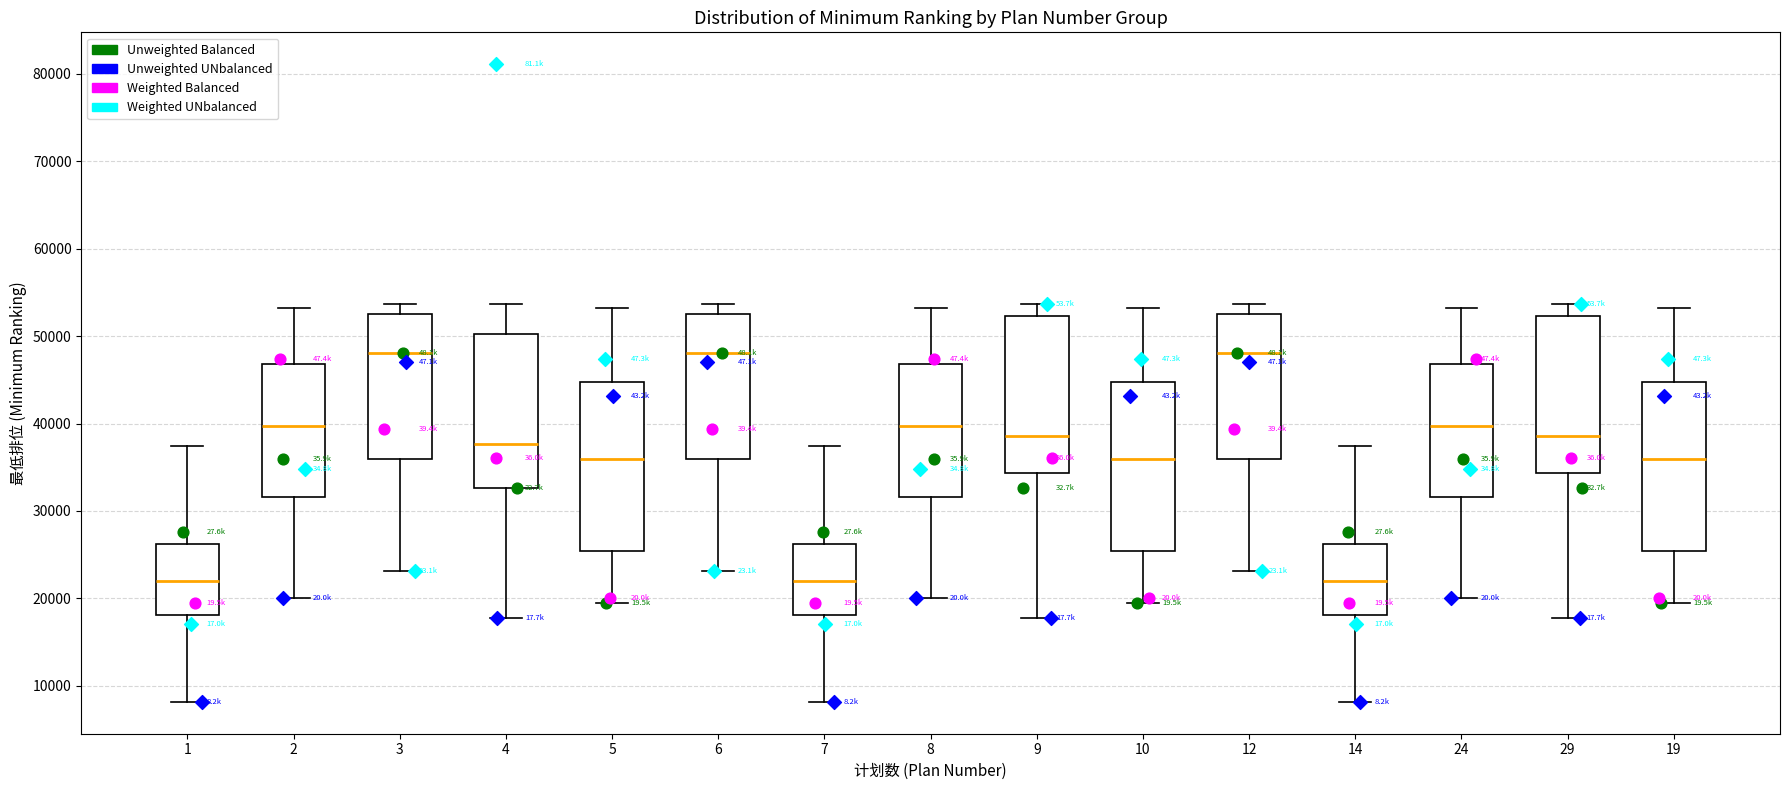

Reading left to right, transcribe this box plot: for each box, give where its median line is, the range the box spans, and where its two whiskers end, as read against the y-axis. The values are not printed on the chart, so give them approximately, as read against the axis.

1: median 22000, box 18000 to 26000, whiskers 8000 to 37000
2: median 40000, box 32000 to 47000, whiskers 20000 to 53000
3: median 48000, box 36000 to 53000, whiskers 23000 to 54000
4: median 38000, box 33000 to 50000, whiskers 18000 to 54000
5: median 36000, box 25000 to 45000, whiskers 19000 to 53000
6: median 48000, box 36000 to 53000, whiskers 23000 to 54000
7: median 22000, box 18000 to 26000, whiskers 8000 to 37000
8: median 40000, box 32000 to 47000, whiskers 20000 to 53000
9: median 39000, box 34000 to 52000, whiskers 18000 to 54000
10: median 36000, box 25000 to 45000, whiskers 19000 to 53000
12: median 48000, box 36000 to 53000, whiskers 23000 to 54000
14: median 22000, box 18000 to 26000, whiskers 8000 to 37000
24: median 40000, box 32000 to 47000, whiskers 20000 to 53000
29: median 39000, box 34000 to 52000, whiskers 18000 to 54000
19: median 36000, box 25000 to 45000, whiskers 19000 to 53000